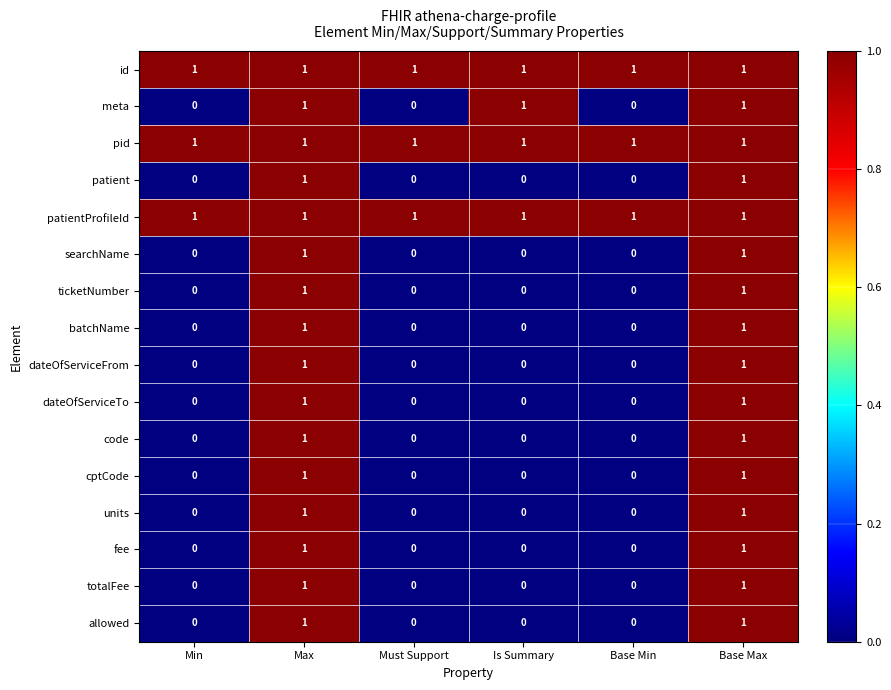

What is the total value across all series at Base Min?

3